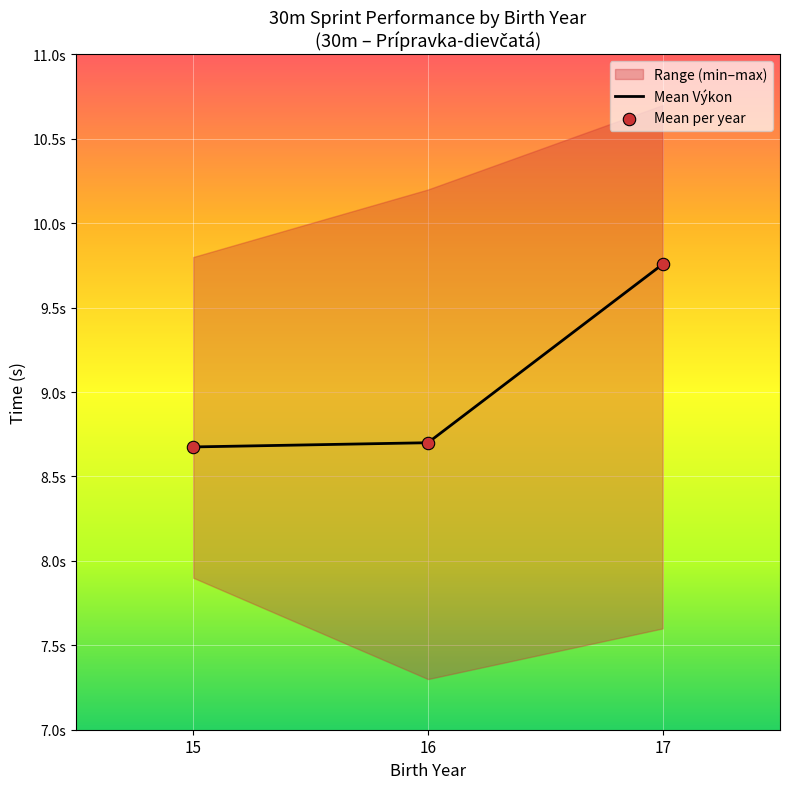

What is the total value across all series at 17?

19.5